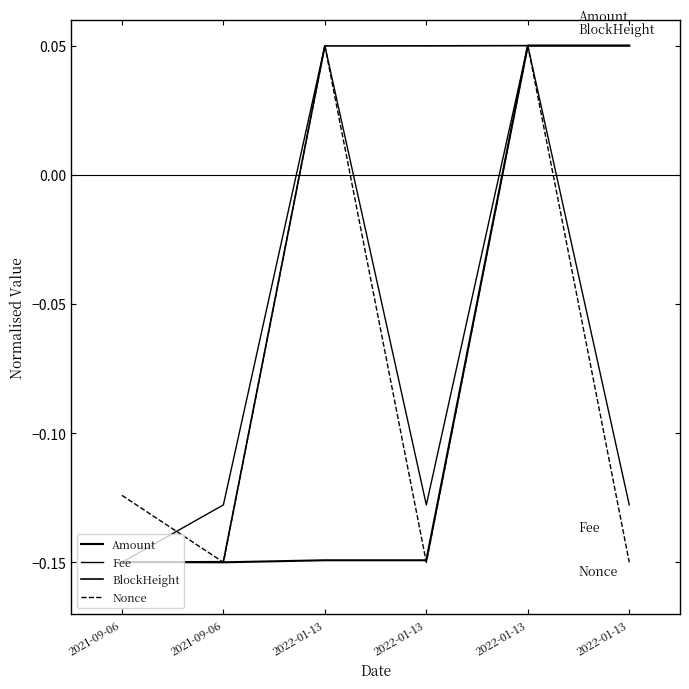

Reading left to right, extract all data points from this chart.

Amount: -0.1	-0.1	-0.1	-0.1	0.1	0.0
Fee: -0.1	-0.1	0.1	-0.1	0.1	-0.1
BlockHeight: -0.1	-0.1	0.0	0.0	0.0	0.1
Nonce: -0.1	-0.1	0.0	-0.1	0.1	-0.1